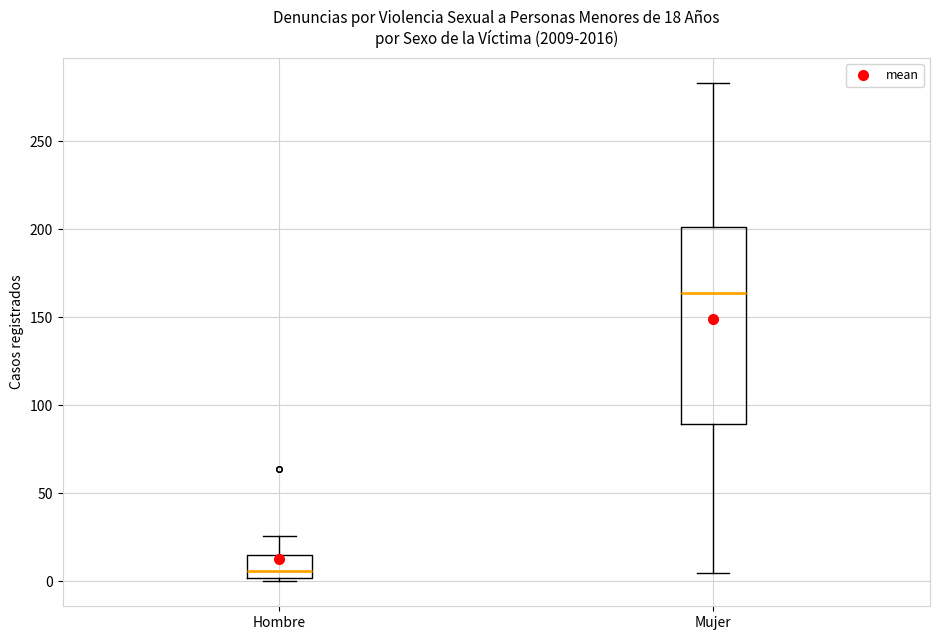

Which box's median line is the lowest?

Hombre